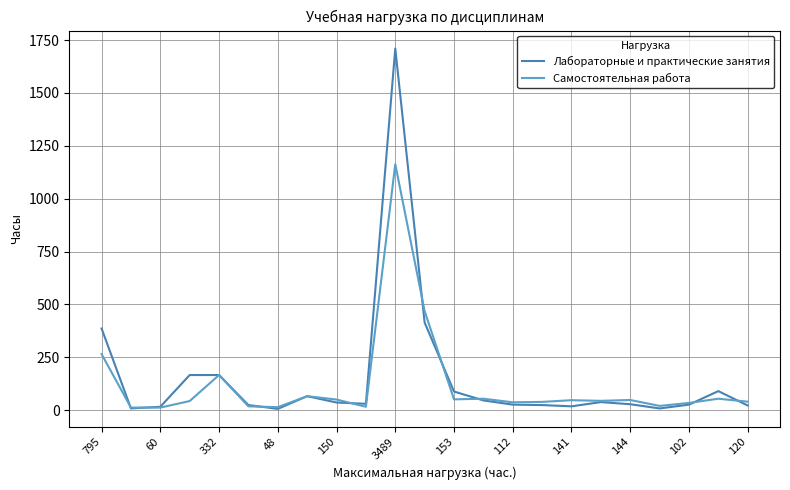

Rank the series by their maximum value, from highest to lowest.

Лабораторные и практические занятия, Самостоятельная работа